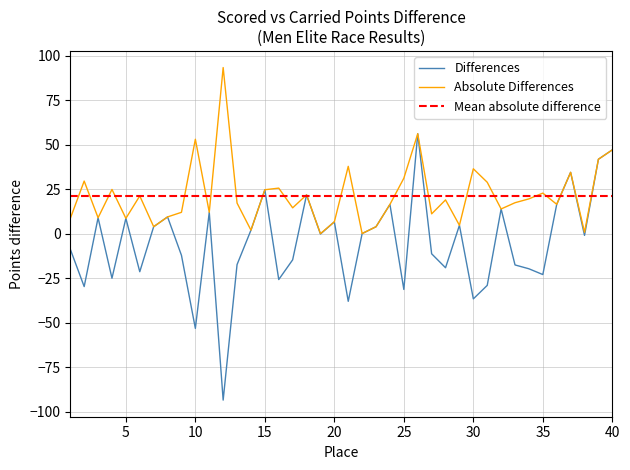

How many values in the Differences series are below 0?

21